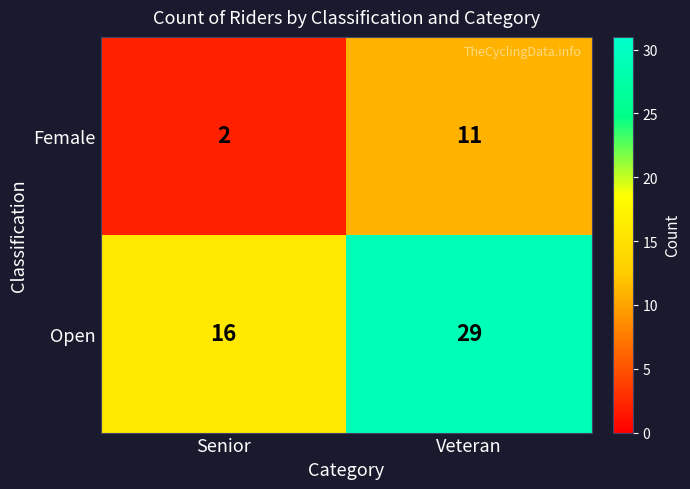

At which category does the chart reach its minimum across all series?

Senior